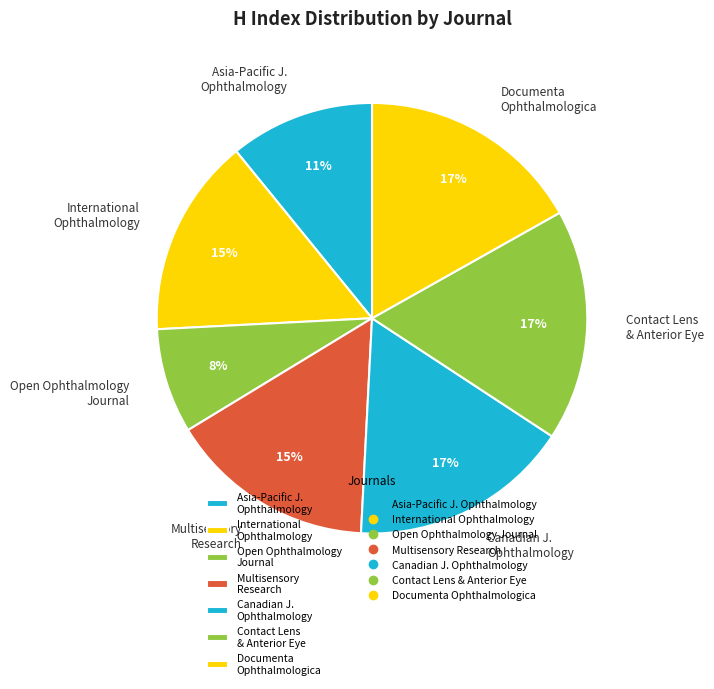

Count the number of slices in the pie.

7